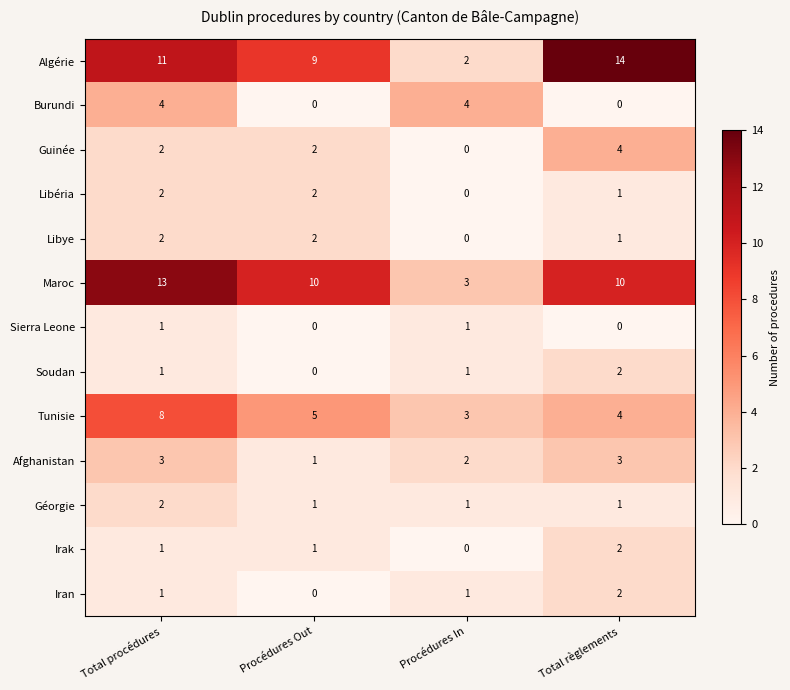

The value of Burundi at Procédures In is 4. True or false?

True